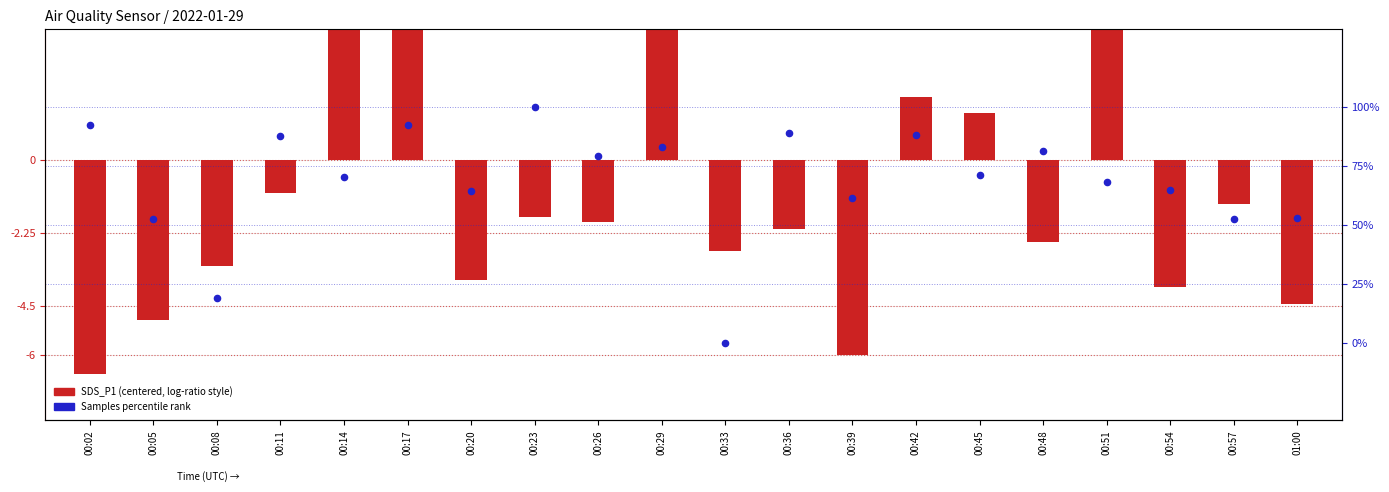

Which series contains the highest Y value?

Samples percentile rank